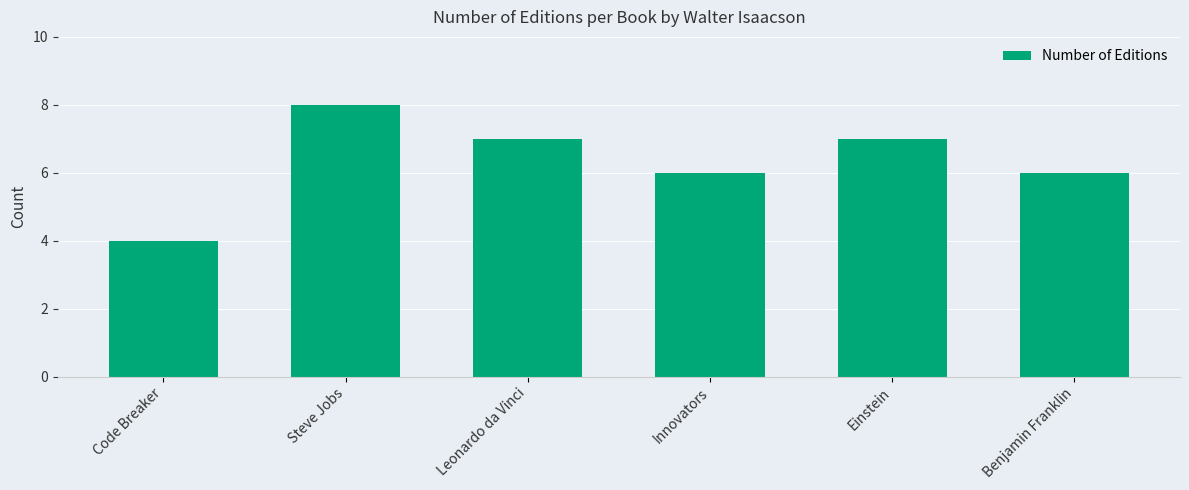

Reading left to right, extract all data points from this chart.

Code Breaker=4	Steve Jobs=8	Leonardo da Vinci=7	Innovators=6	Einstein=7	Benjamin Franklin=6